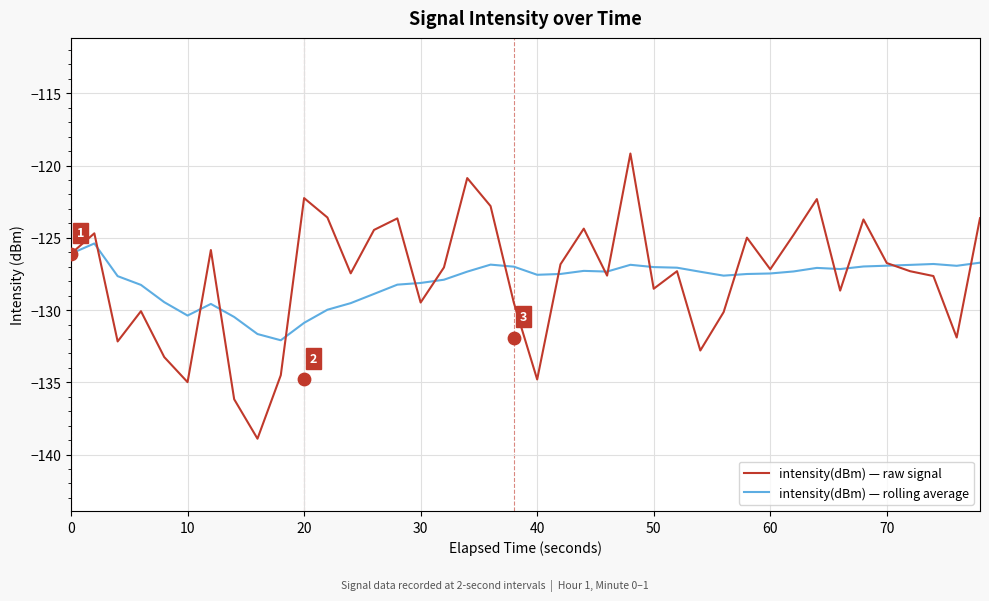

Which series contains the highest Y value?

intensity(dBm)